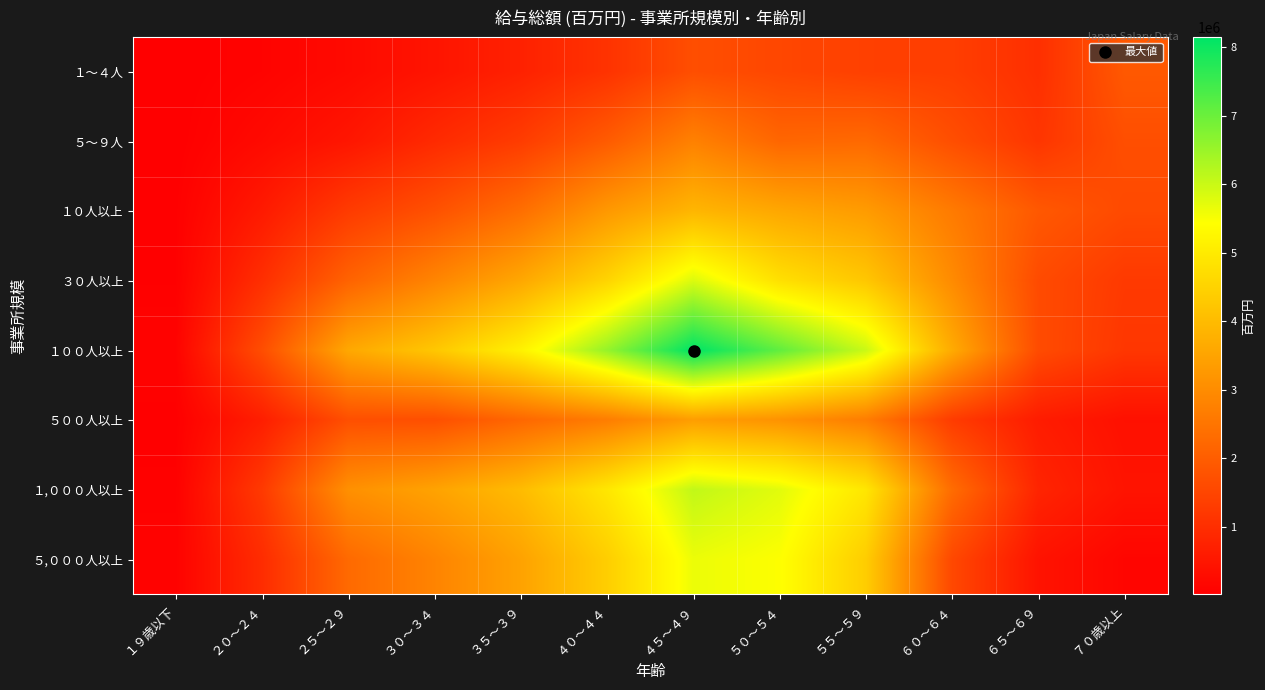

How many data points does each series have?

12